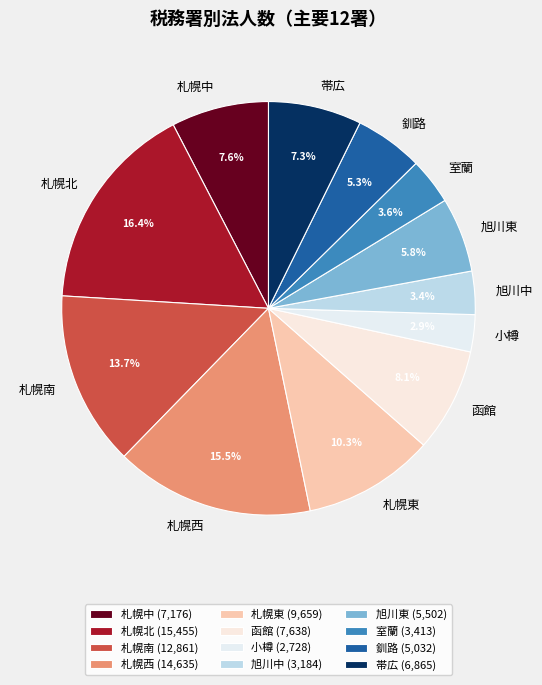

Is it true that 旭川中 is 3% of the pie?

True